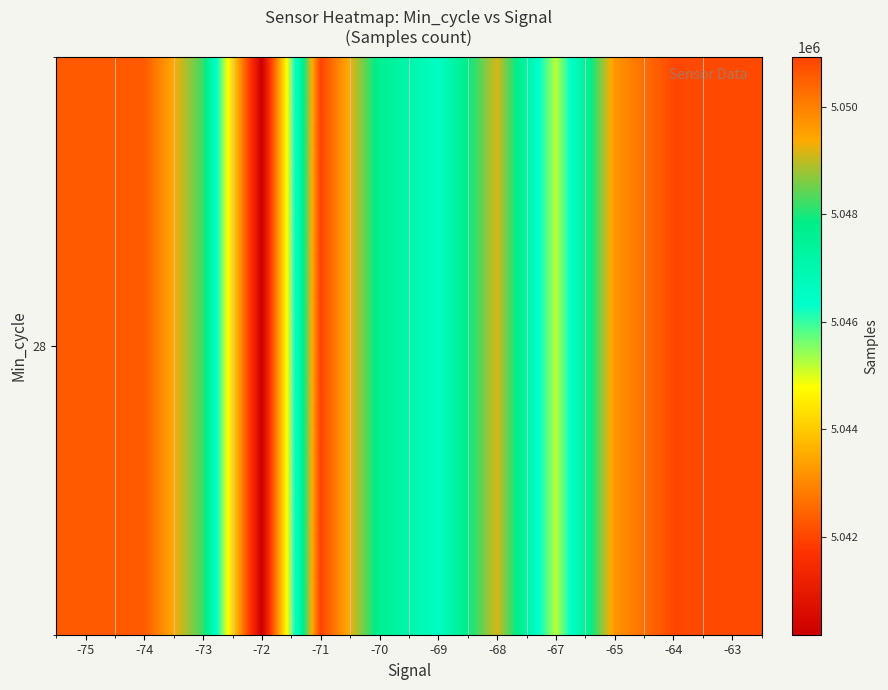

Reading right to left, transcribe all the data shown in this chart.

5050810.0	5050861.0	5049674.0	5045203.7	5049147.0	5046518.8	5047632.7	5050936.0	5040175.8	5048200.5	5050576.0	5050596.0